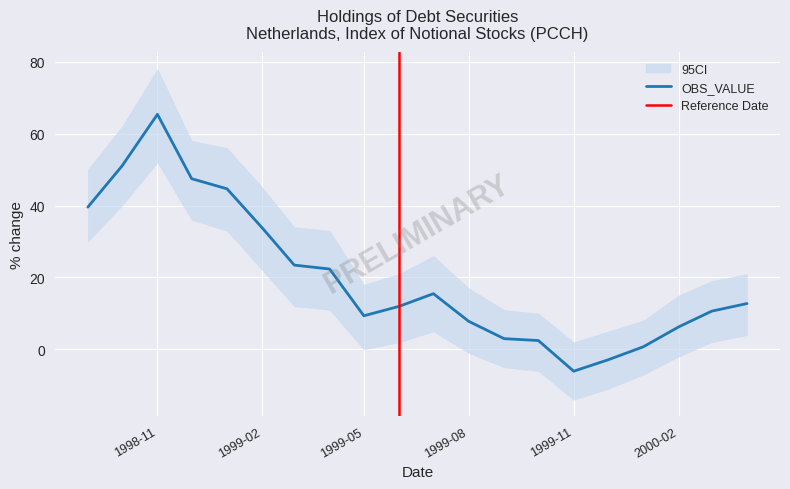

What is the label of the 1st point from the right?

2000-04